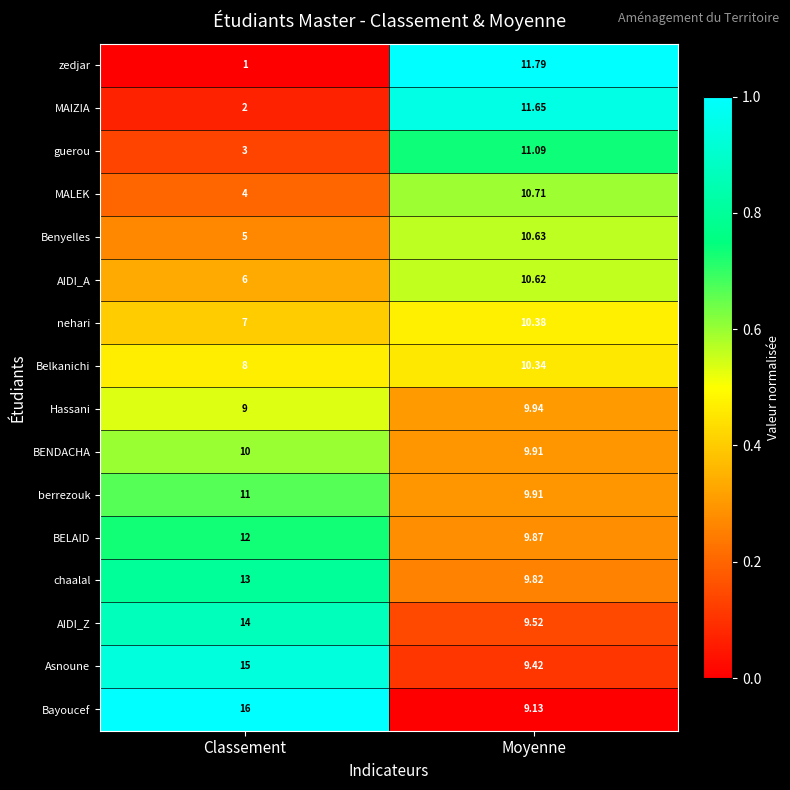

At which category is the sum across all series the highest?

Moyenne